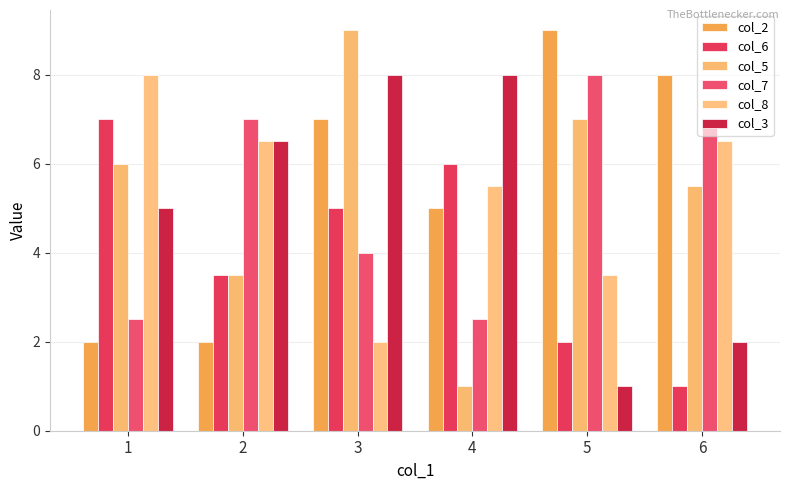

What is the difference between the second highest and second lowest values in the col_5 series?

3.5